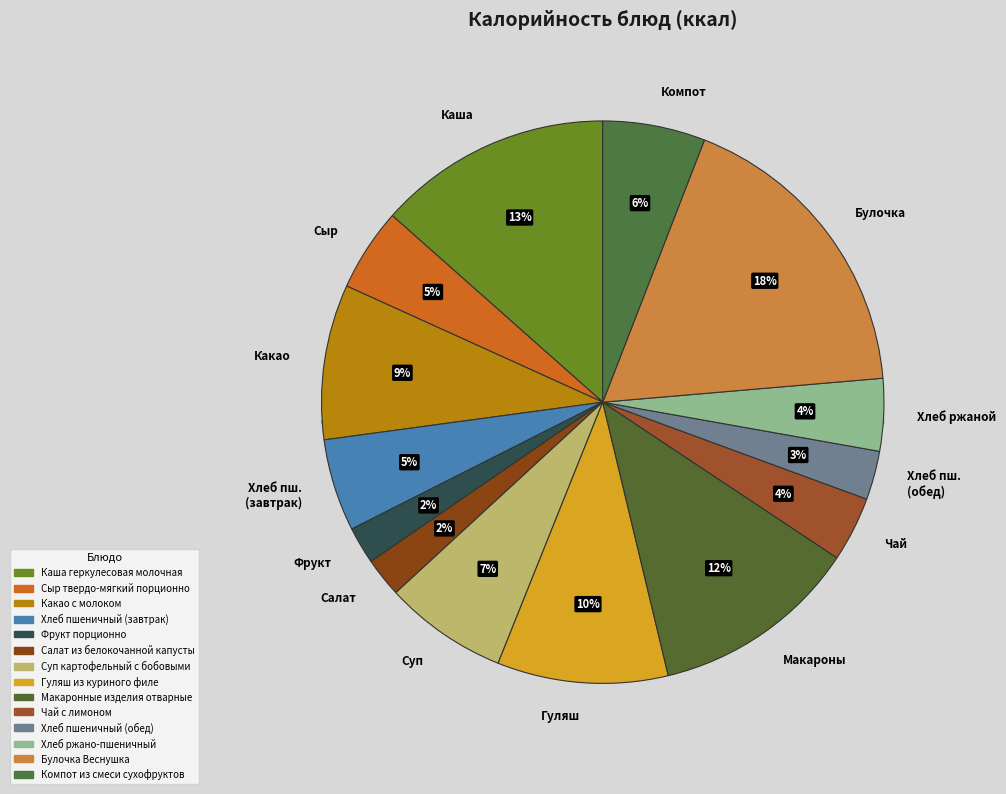

To the nearest percent, what percentage of the pie is Фрукт порционно?

2%